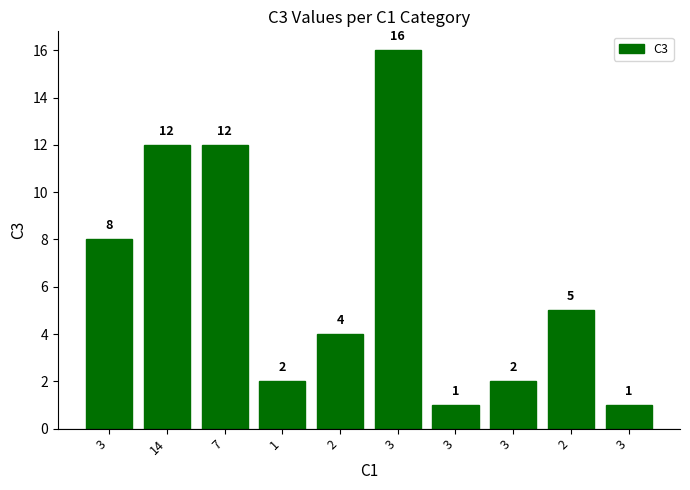

How many data points are less than 5?

5